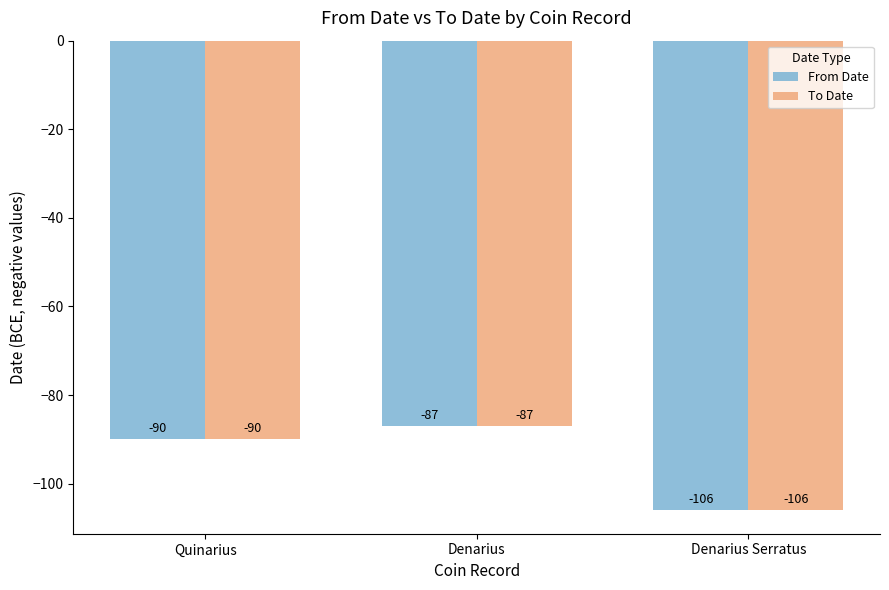

The value of To Date at Quinarius is -90. True or false?

True